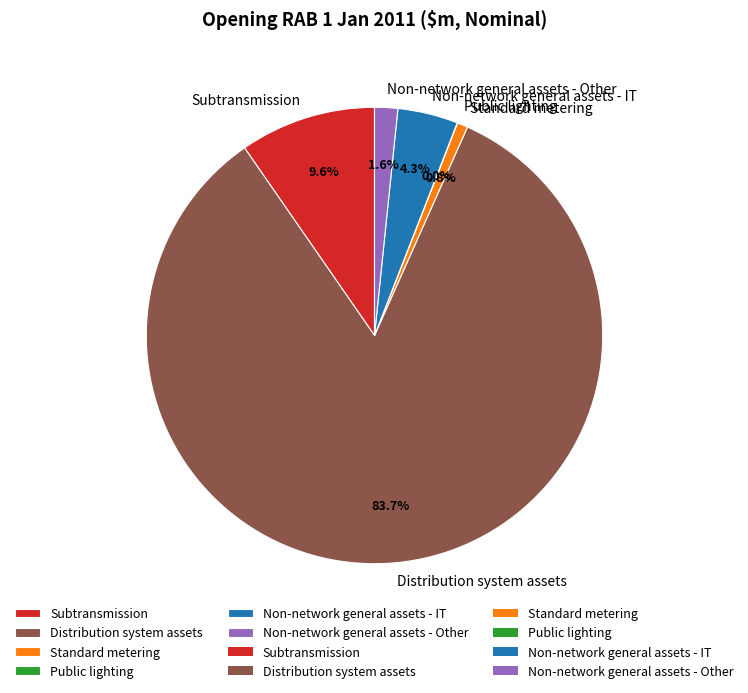

What is the ratio of the value at Distribution system assets to the value at Standard metering?

110.9